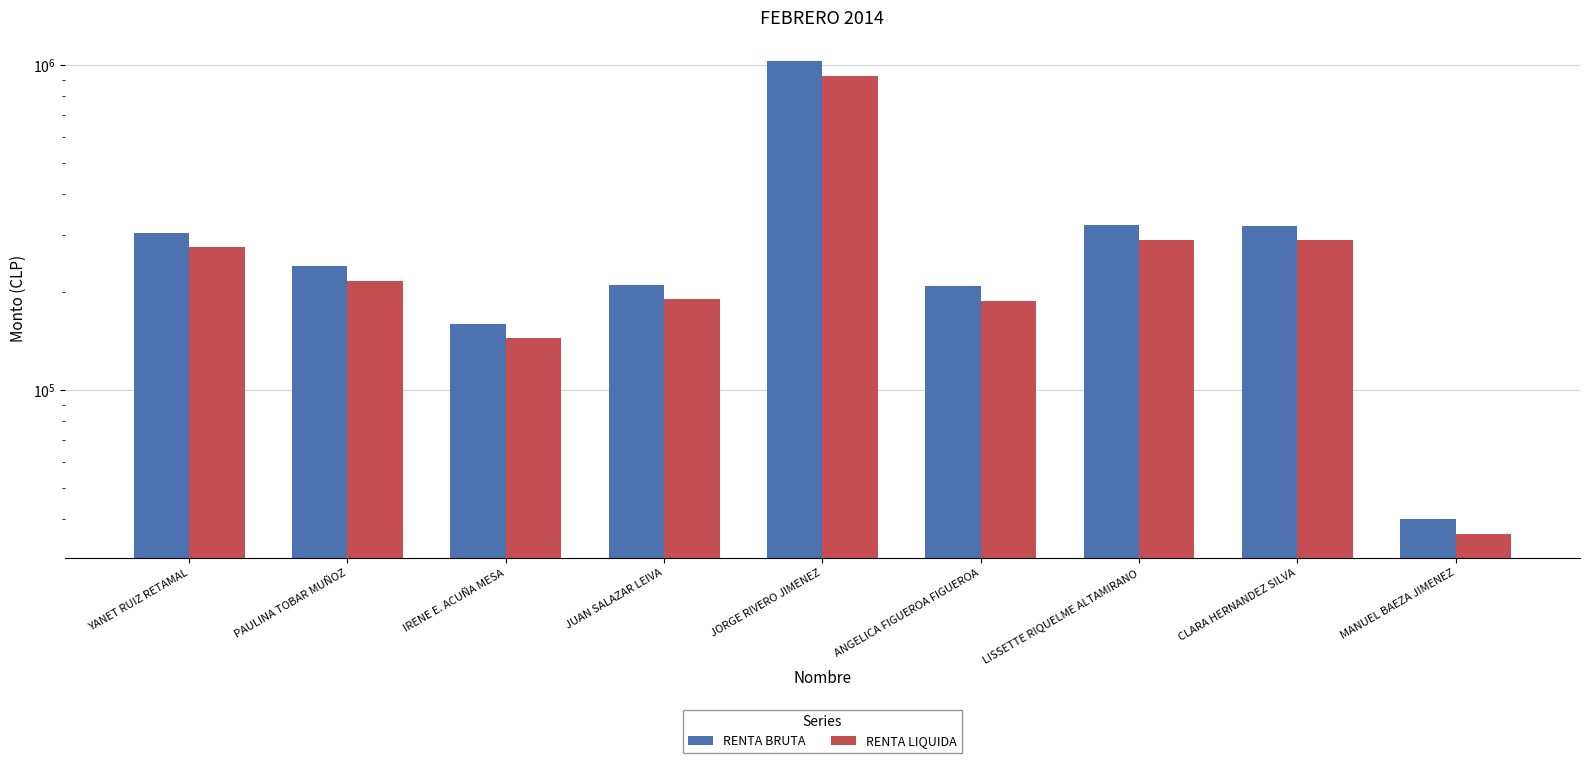

What is the maximum value for RENTA LIQUIDA?

921040